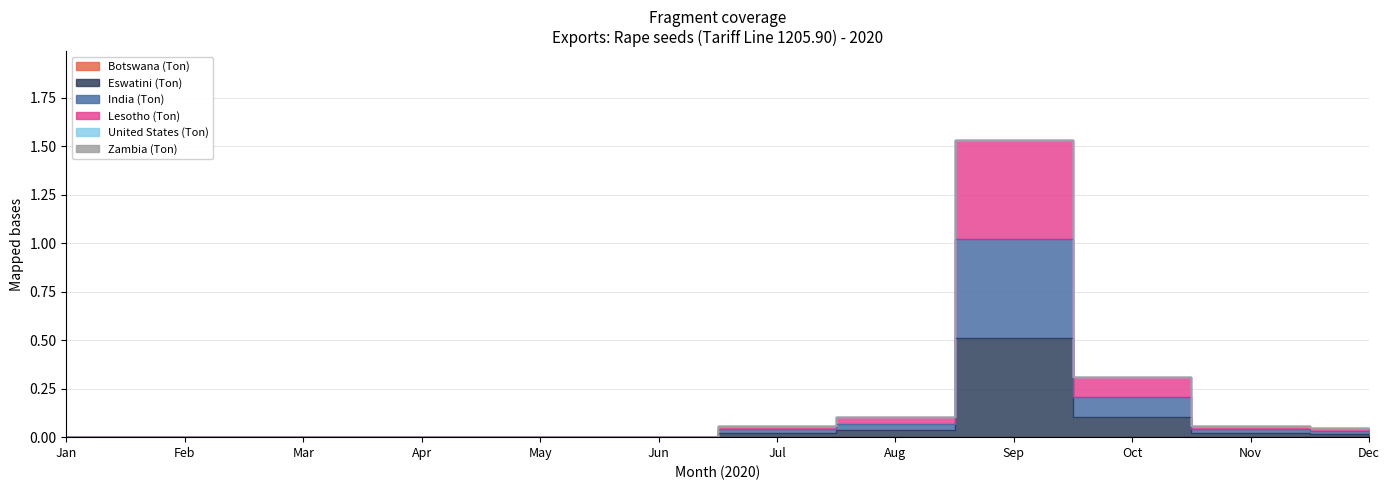

Which series has the largest total across all categories?

Eswatini (Ton)